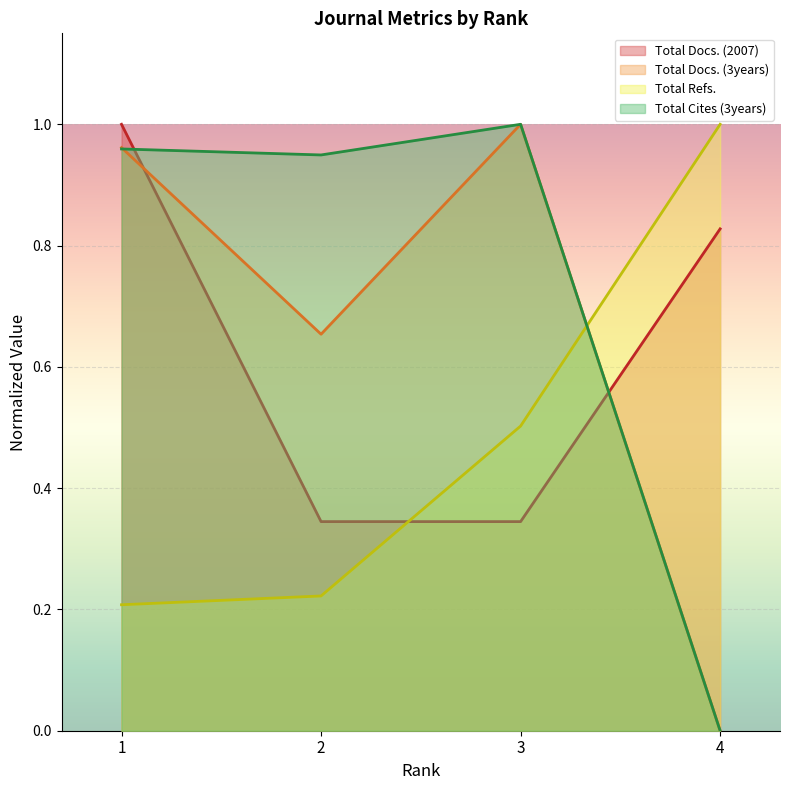

What is the spread (max minus min) of values at 3?

0.7